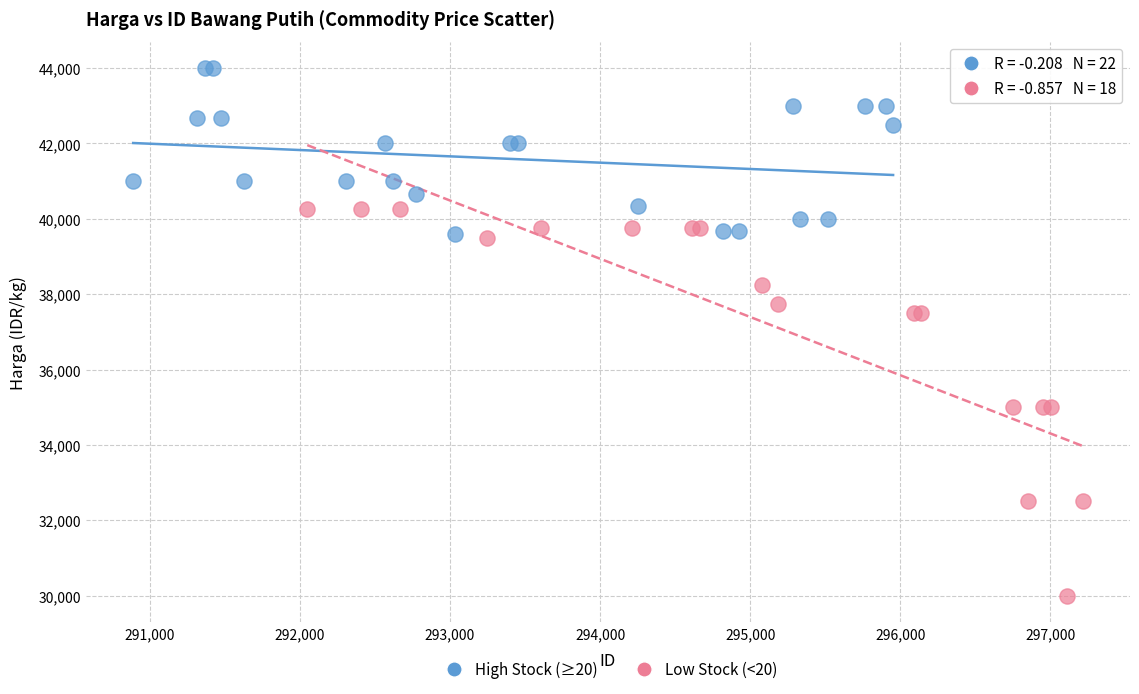

Which series has the largest Y range (max minus min)?

Low Stock (<20)